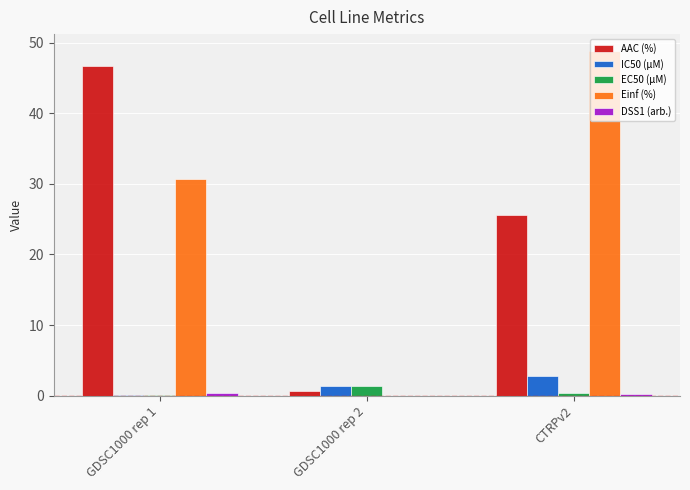

Are the bars grouped side by side (vs. stacked)?

Yes